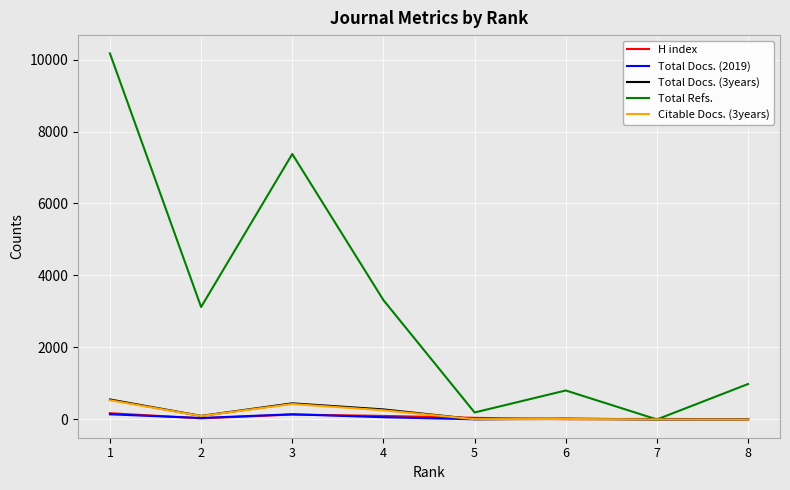

What is the difference between the maximum and minimum values in the Total Docs. (2019) series?

143